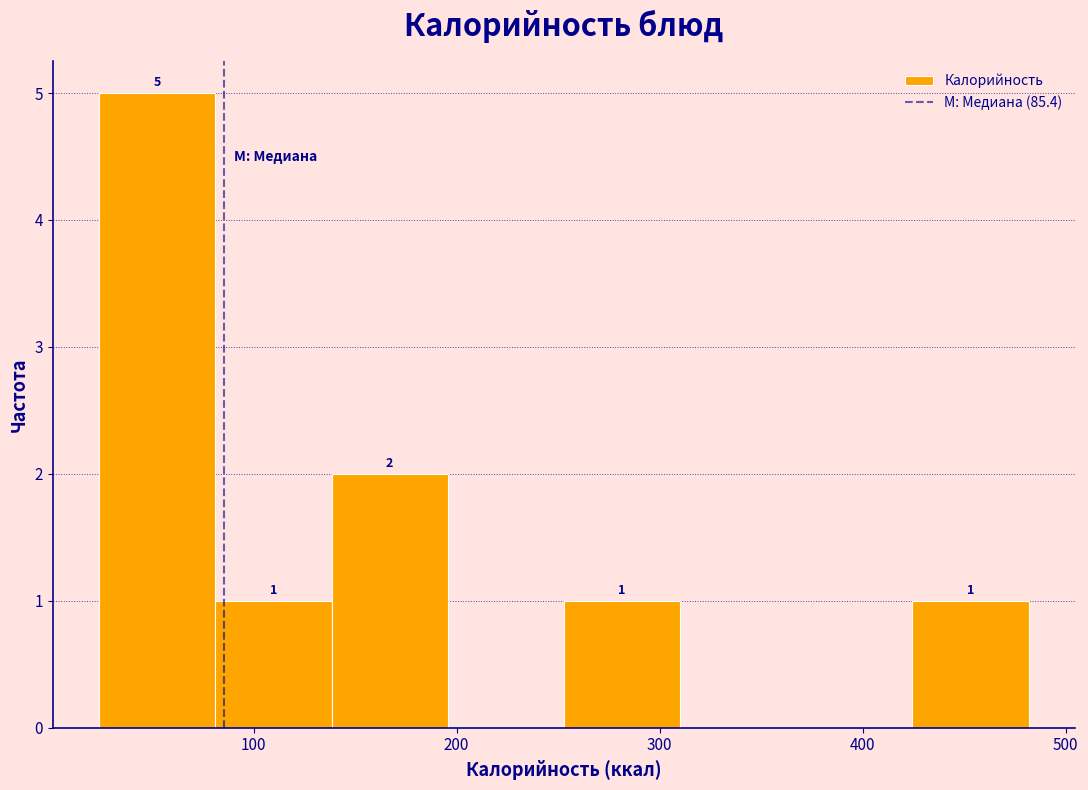

Which range on the x-axis has the tallest bar?

20 to 80